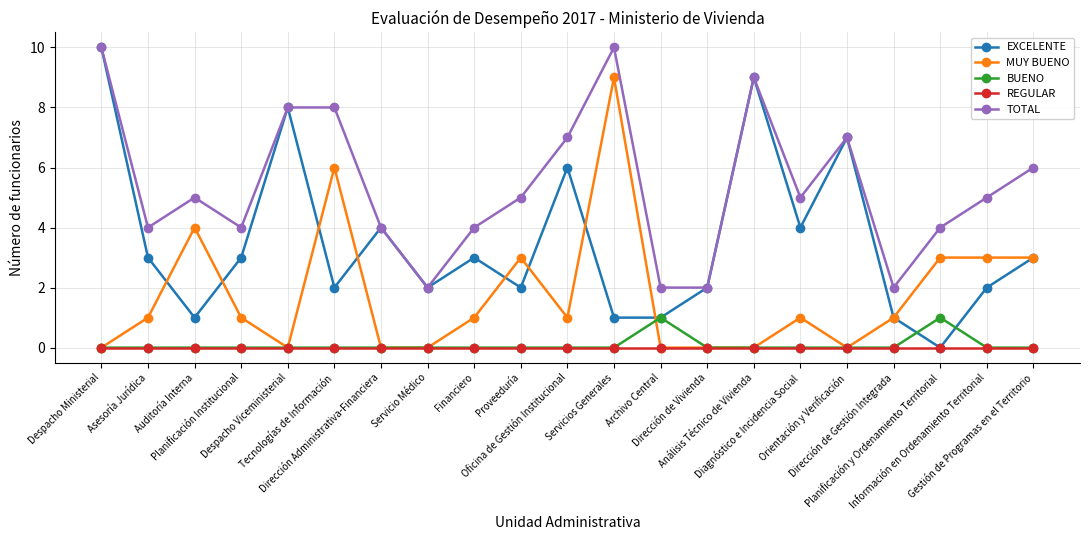

True or false: EXCELENTE has more than 0 interior local peaks.

True